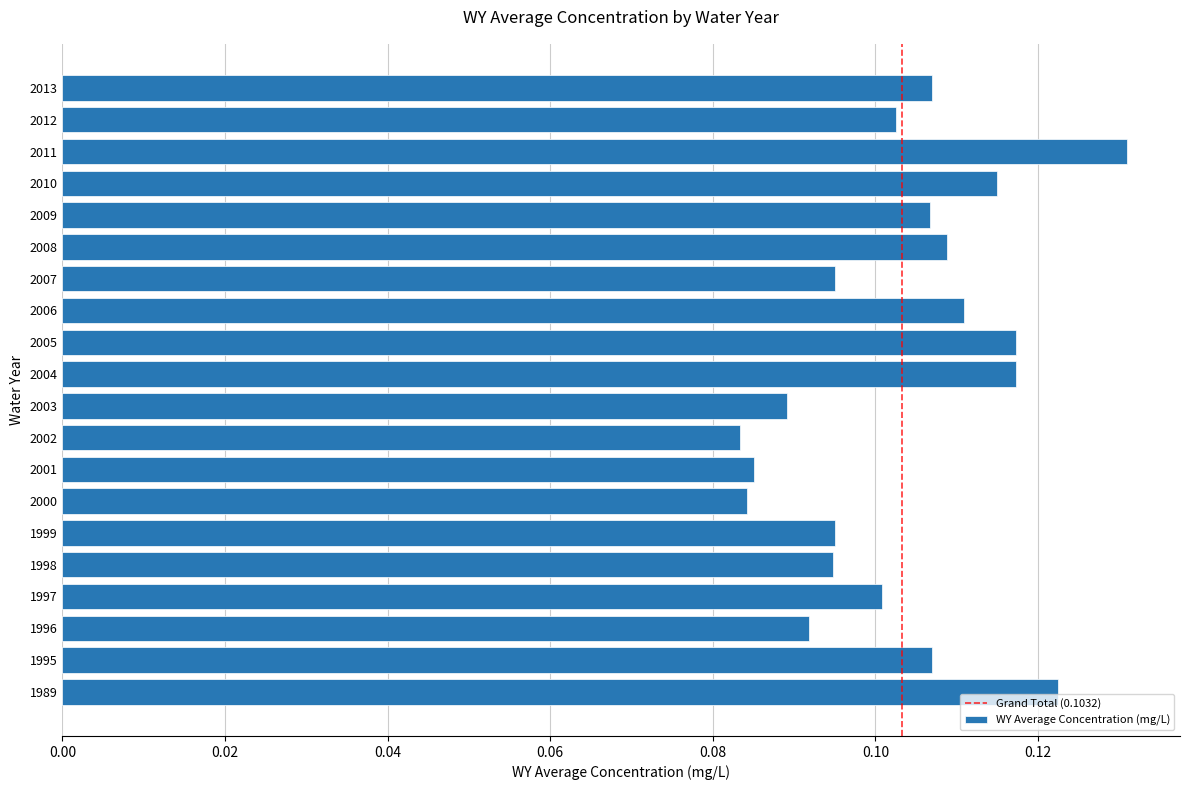

Does the chart contain any negative values?

No